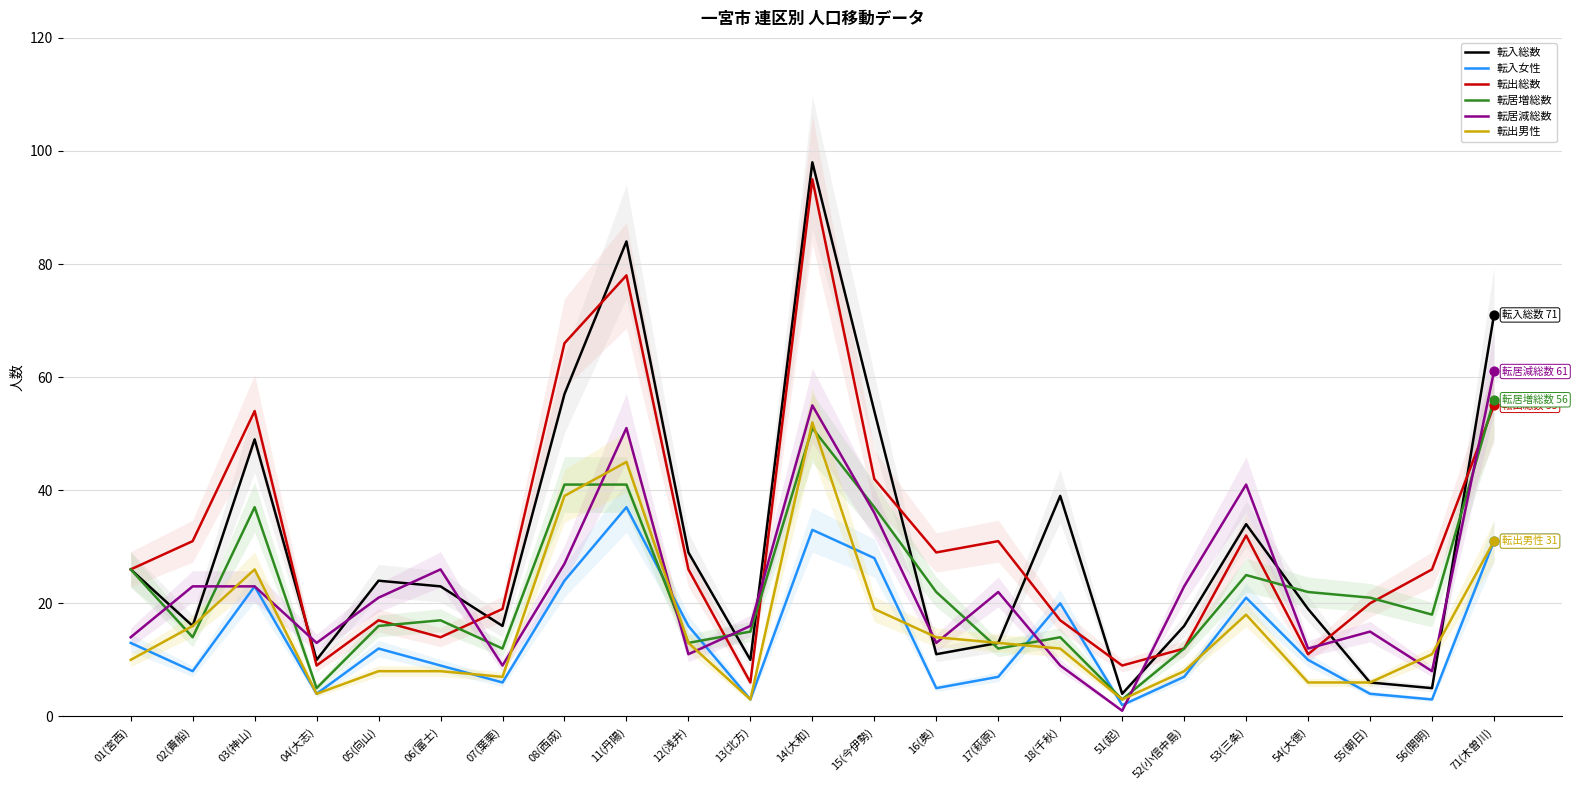

Which series reaches the maximum Y coordinate?

転入総数